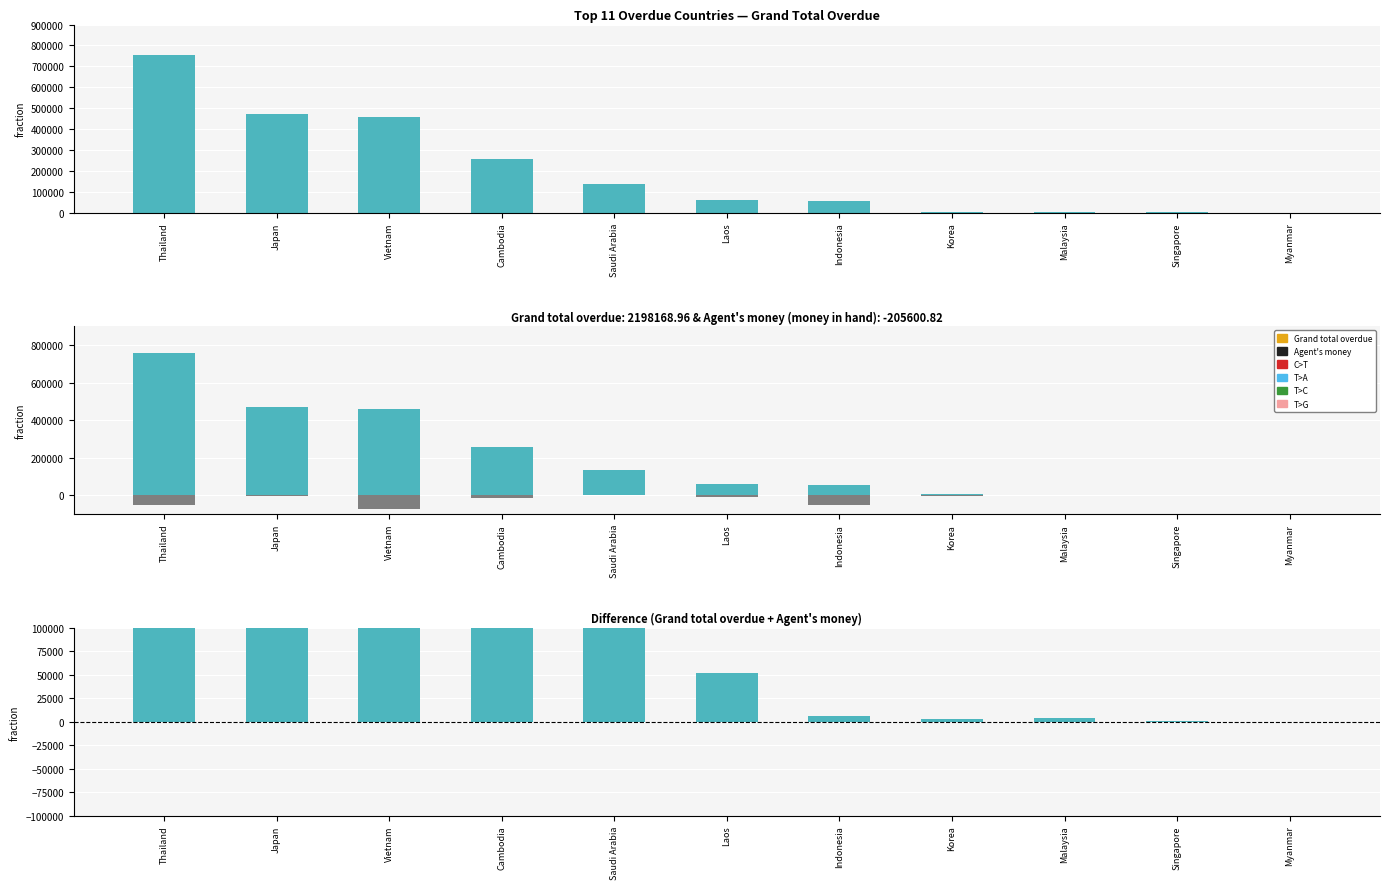

Which series has the largest total across all categories?

Grand total overdue